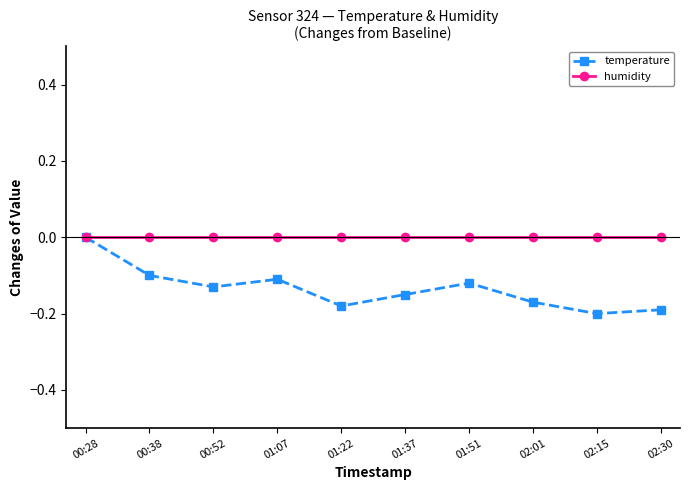

What position from the right is 02:01?

3